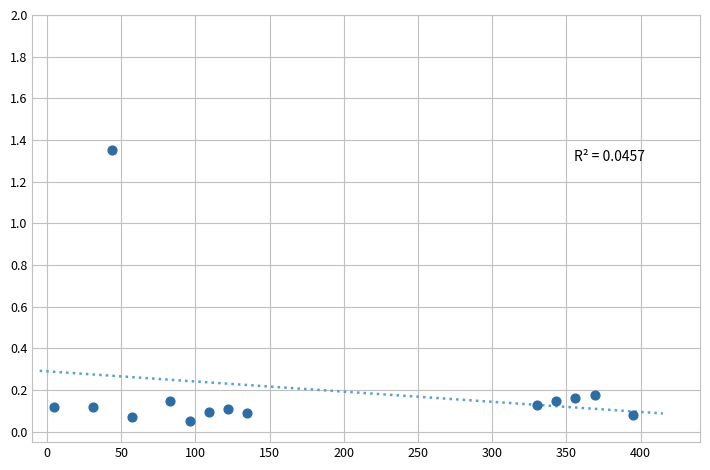

What is the range of X values (max minus min)?

390.0